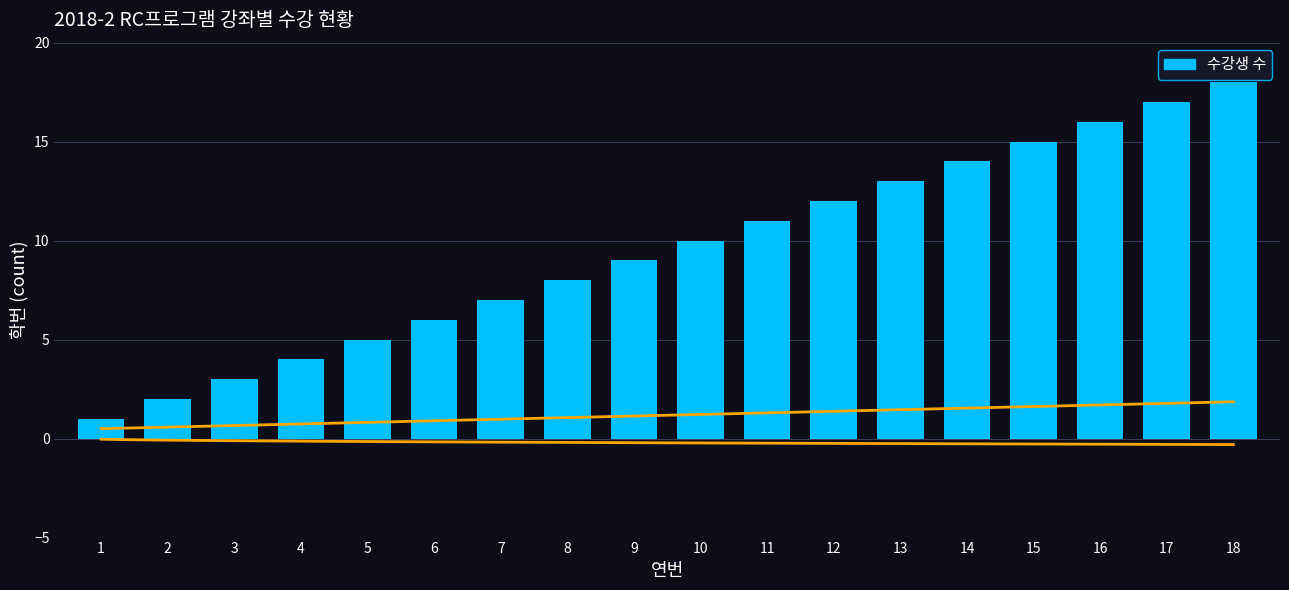

What is the difference between the maximum and second lowest values?

16